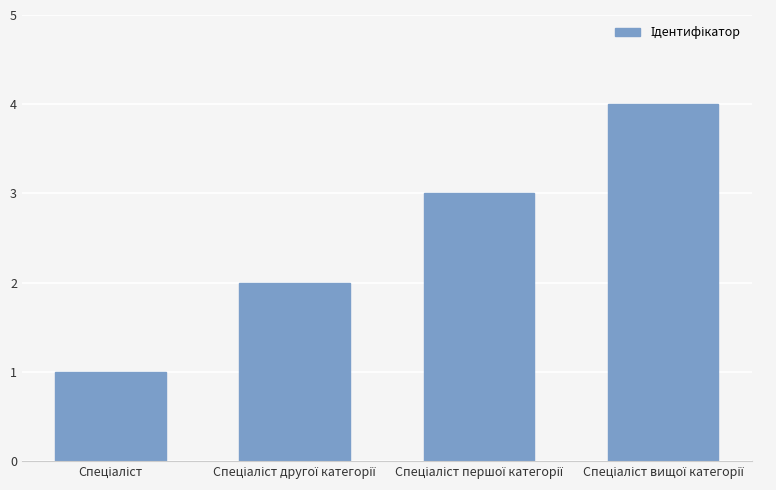

Count the values in the range 2 to 4.

3